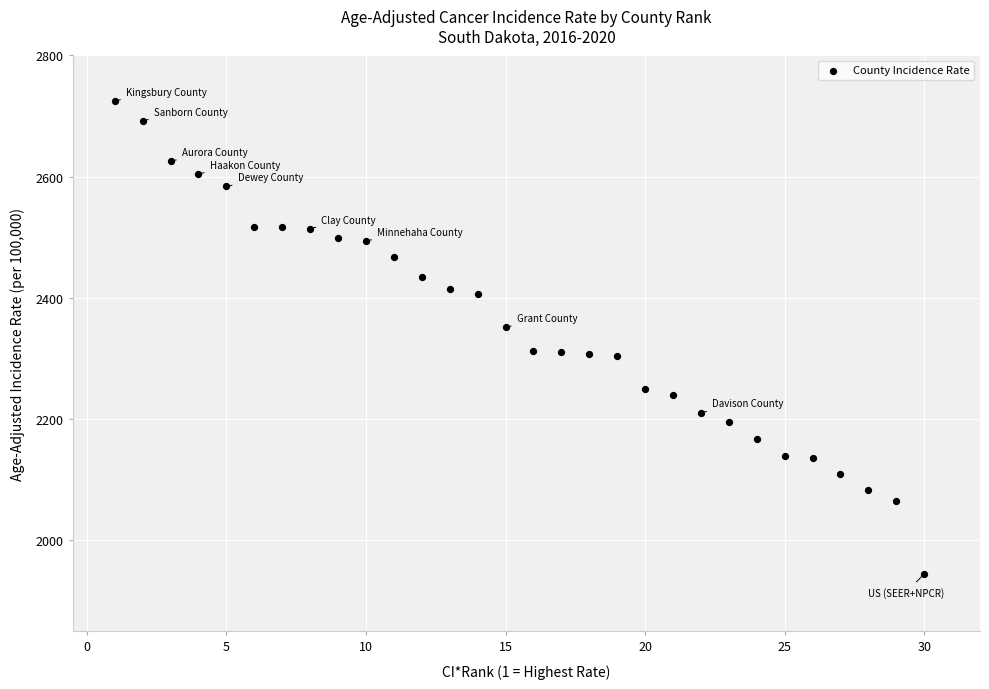

What is the range of Y values (max minus min)?

780.9